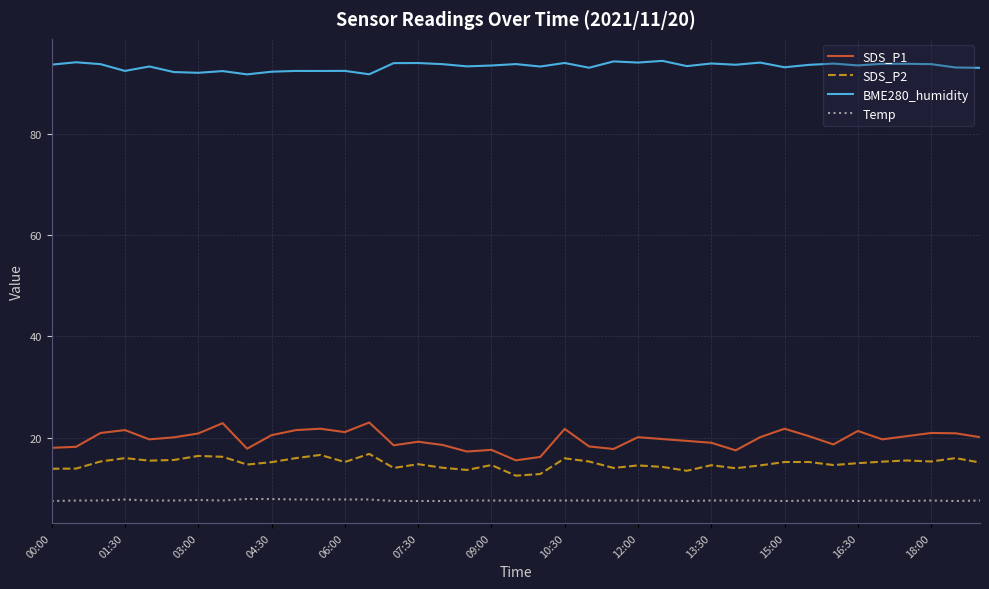

What are all the series names shown in the legend?

SDS_P1, SDS_P2, BME280_humidity, Temp